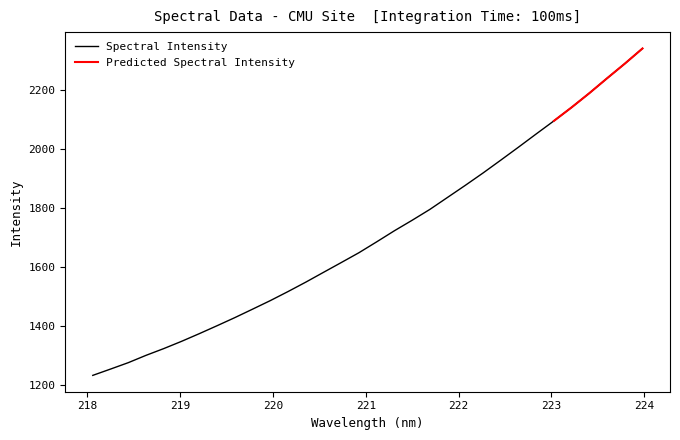

Which has a higher value, 218.442 or 219.0156?

219.0156